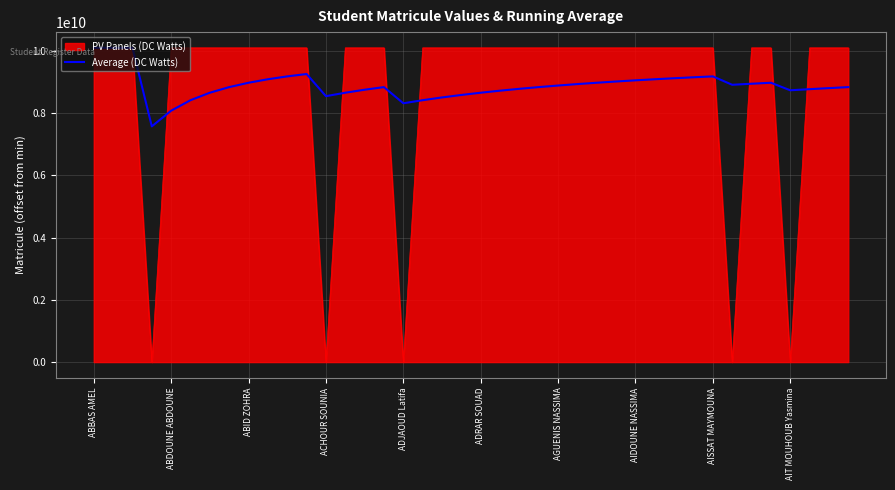

Which series has the widest spread of values?

PV Panels (DC Watts)